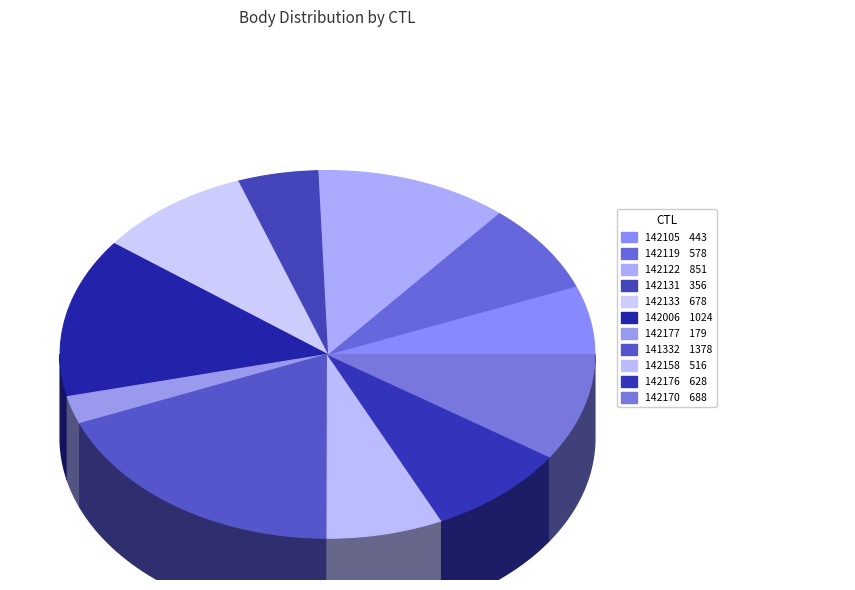

Is 142006 the majority of the pie?

No